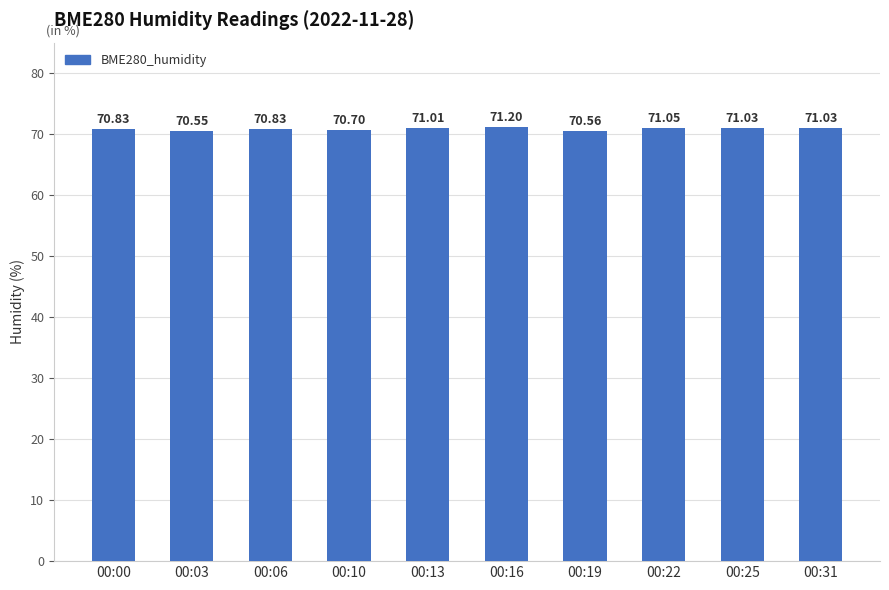

What is the difference between the second highest and minimum values?

0.5